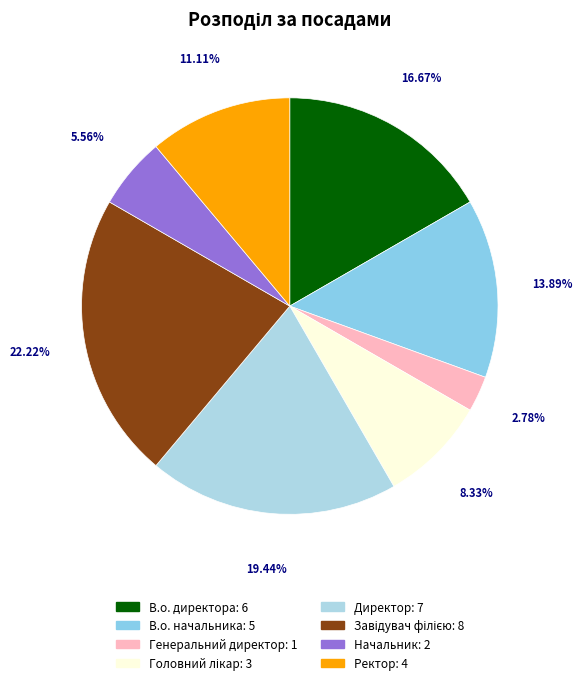

Which has a higher value, Директор or В.о. директора?

Директор